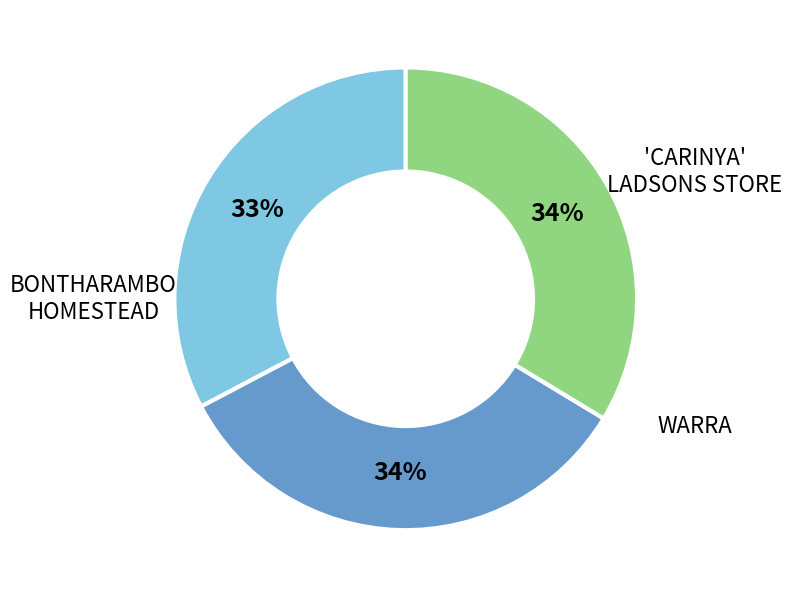

Is it true that BONTHARAMBO HOMESTEAD is 41% of the pie?

False